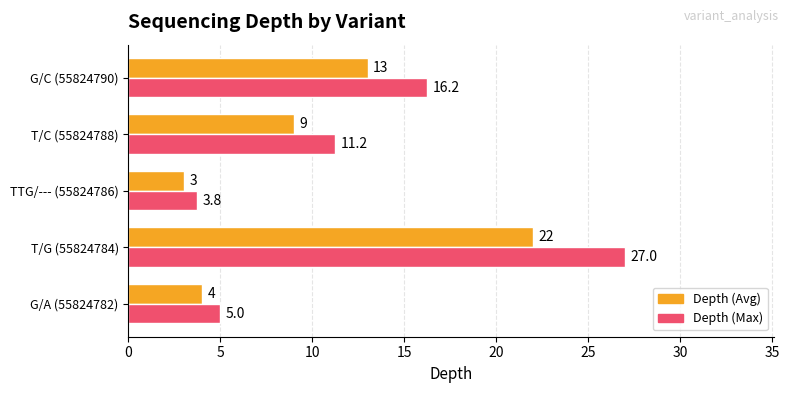

What is the total value across all series at G/A (55824782)?

9.0